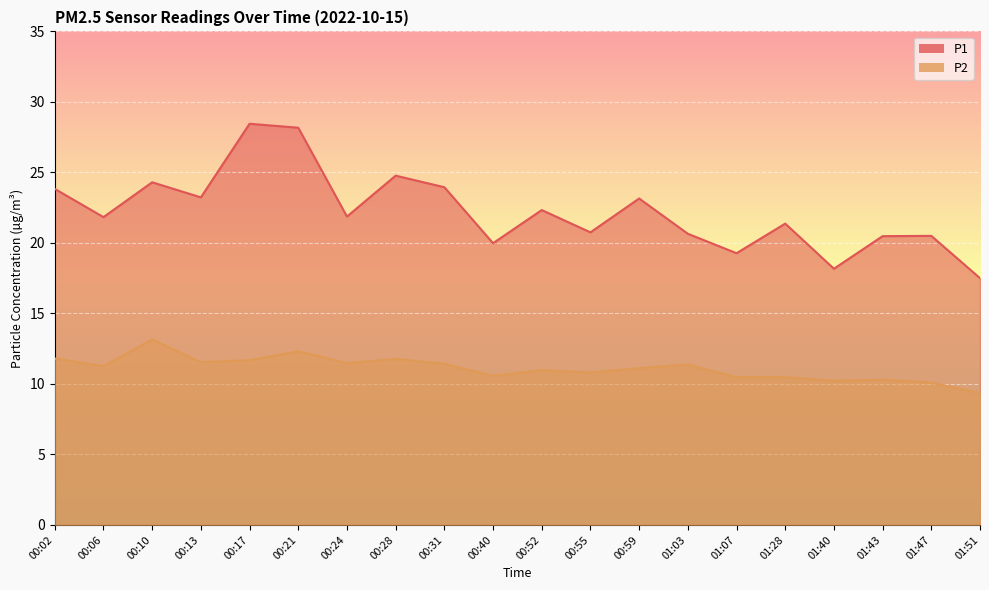

Reading left to right, what are all the values shown in this chart?

P1: 23.8	21.8	24.3	23.2	28.4	28.2	21.9	24.8	23.9	20.0	22.3	20.8	23.1	20.6	19.3	21.4	18.2	20.5	20.5	17.5
P2: 11.8	11.3	13.2	11.6	11.7	12.3	11.5	11.8	11.4	10.6	11.0	10.8	11.1	11.4	10.5	10.5	10.2	10.3	10.1	9.3